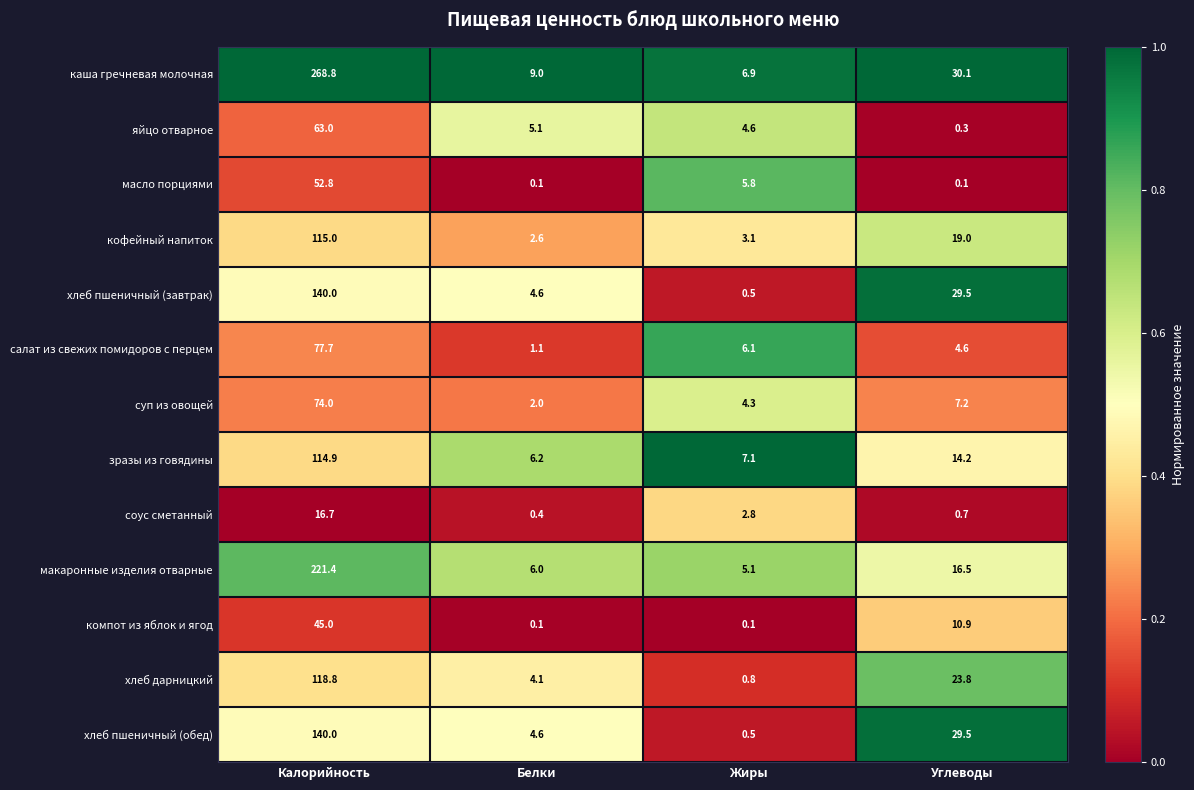

Which series has the largest total across all categories?

каша гречневая молочная